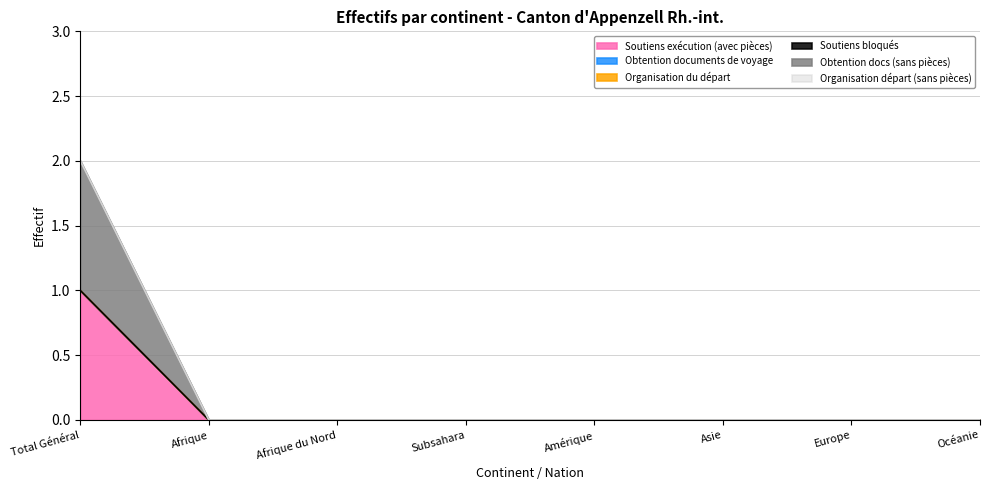

Between Europe and Afrique du Nord, which is larger?

Europe